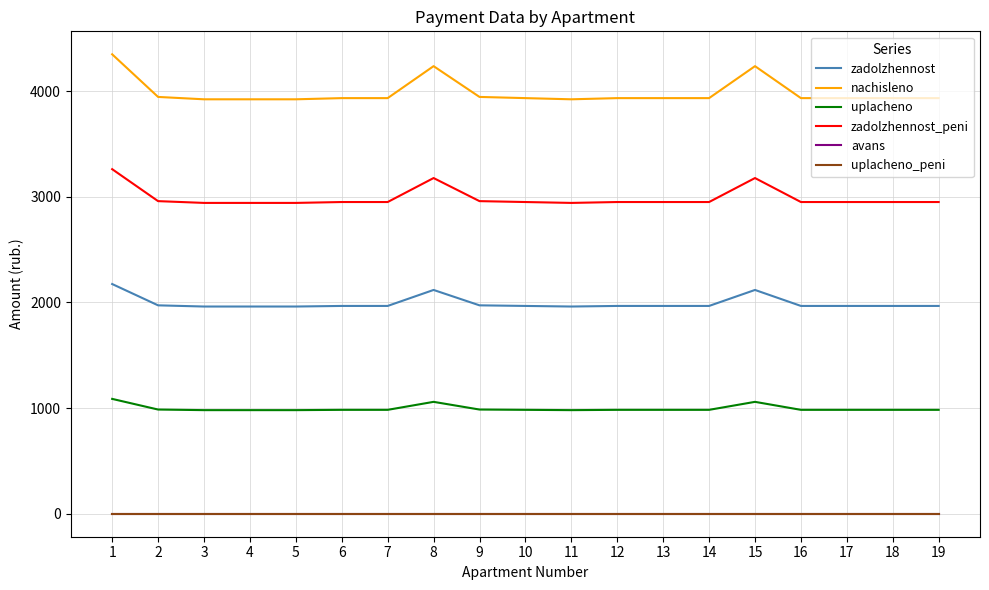

Reading right to left, transcribe all the data shown in this chart.

zadolzhennost: 1967.0	1967.0	1967.0	1967.0	2118.3	1967.0	1967.0	1967.0	1961.4	1967.0	1972.6	2118.3	1967.0	1967.0	1961.4	1961.4	1961.4	1972.6	2174.3
nachisleno: 3934.0	3934.0	3934.0	3934.0	4236.6	3934.0	3934.0	3934.0	3922.8	3934.0	3945.2	4236.6	3934.0	3934.0	3922.8	3922.8	3922.8	3945.2	4348.7
uplacheno: 983.5	983.5	983.5	983.5	1059.2	983.5	983.5	983.5	980.7	983.5	986.3	1059.2	983.5	983.5	980.7	980.7	980.7	986.3	1087.2
zadolzhennost_peni: 2950.5	2950.5	2950.5	2950.5	3177.4	2950.5	2950.5	2950.5	2942.1	2950.5	2958.9	3177.4	2950.5	2950.5	2942.1	2942.1	2942.1	2958.9	3261.5
avans: 0.0	0.0	0.0	0.0	0.0	0.0	0.0	0.0	0.0	0.0	0.0	0.0	0.0	0.0	0.0	0.0	0.0	0.0	0.0
uplacheno_peni: 0.0	0.0	0.0	0.0	0.0	0.0	0.0	0.0	0.0	0.0	0.0	0.0	0.0	0.0	0.0	0.0	0.0	0.0	0.0